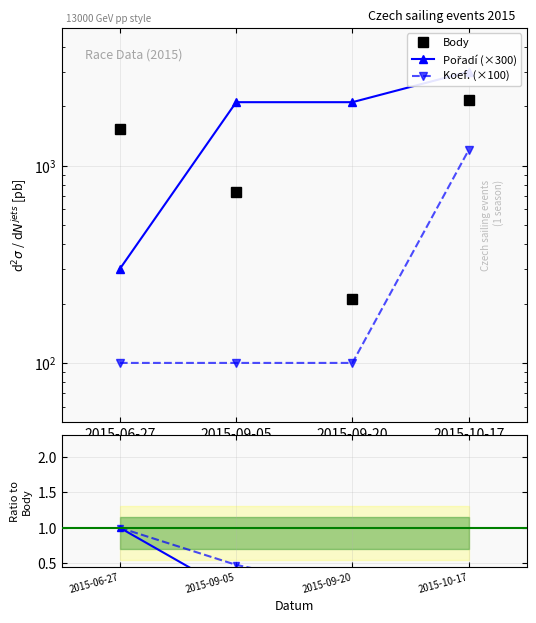

What is the value of the Pořadí (×300) point at the 2nd from the left?

2100.0